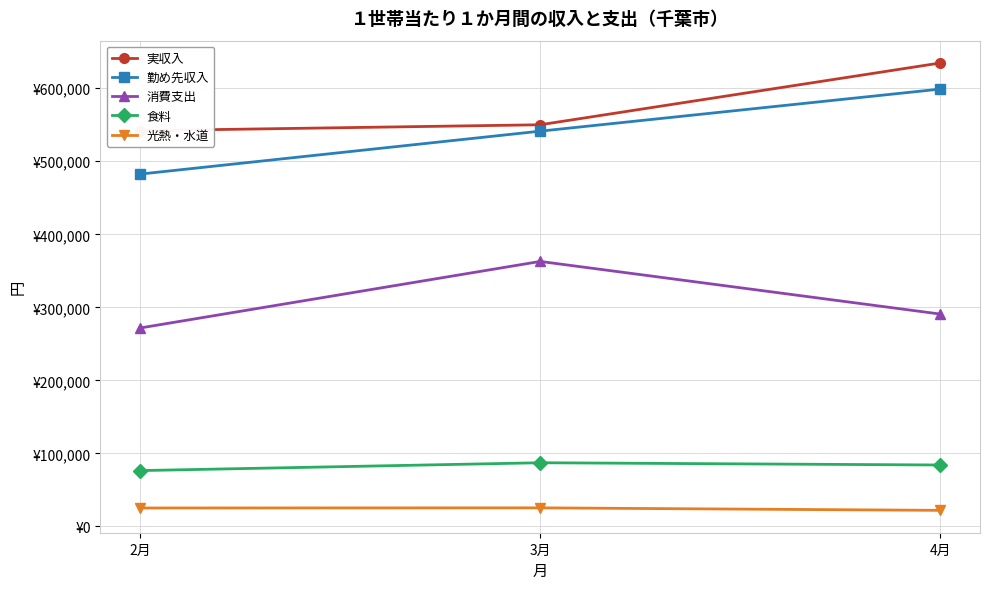

Reading left to right, list all the values displayed in this chart.

実収入: 2月=541897	3月=549998	4月=634544
勤め先収入: 2月=482486	3月=541248	4月=598836
消費支出: 2月=271774	3月=362845	4月=290811
食料: 2月=76402	3月=87144	4月=84058
光熱・水道: 2月=25168	3月=25372	4月=21942